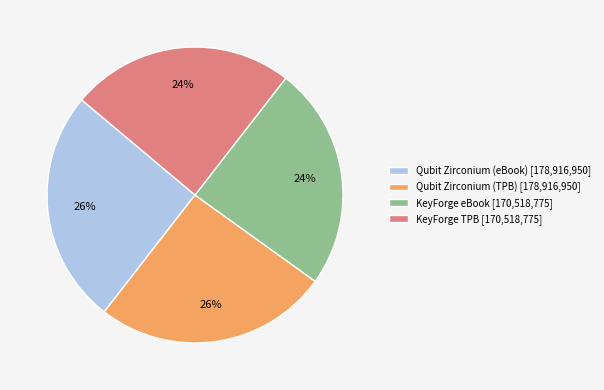

To the nearest percent, what portion does KeyForge eBook [170,518,775] represent?

24%